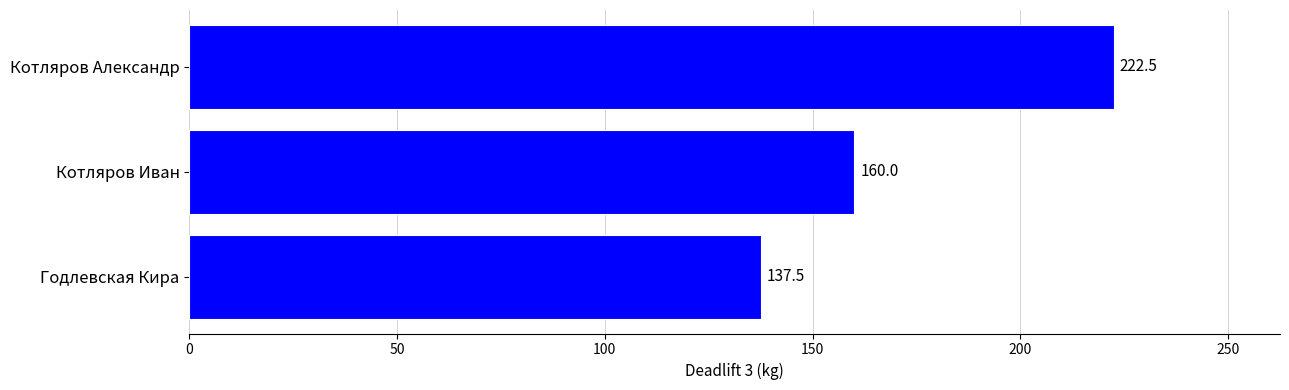

At which label is the value closest to 180?

Котляров Иван